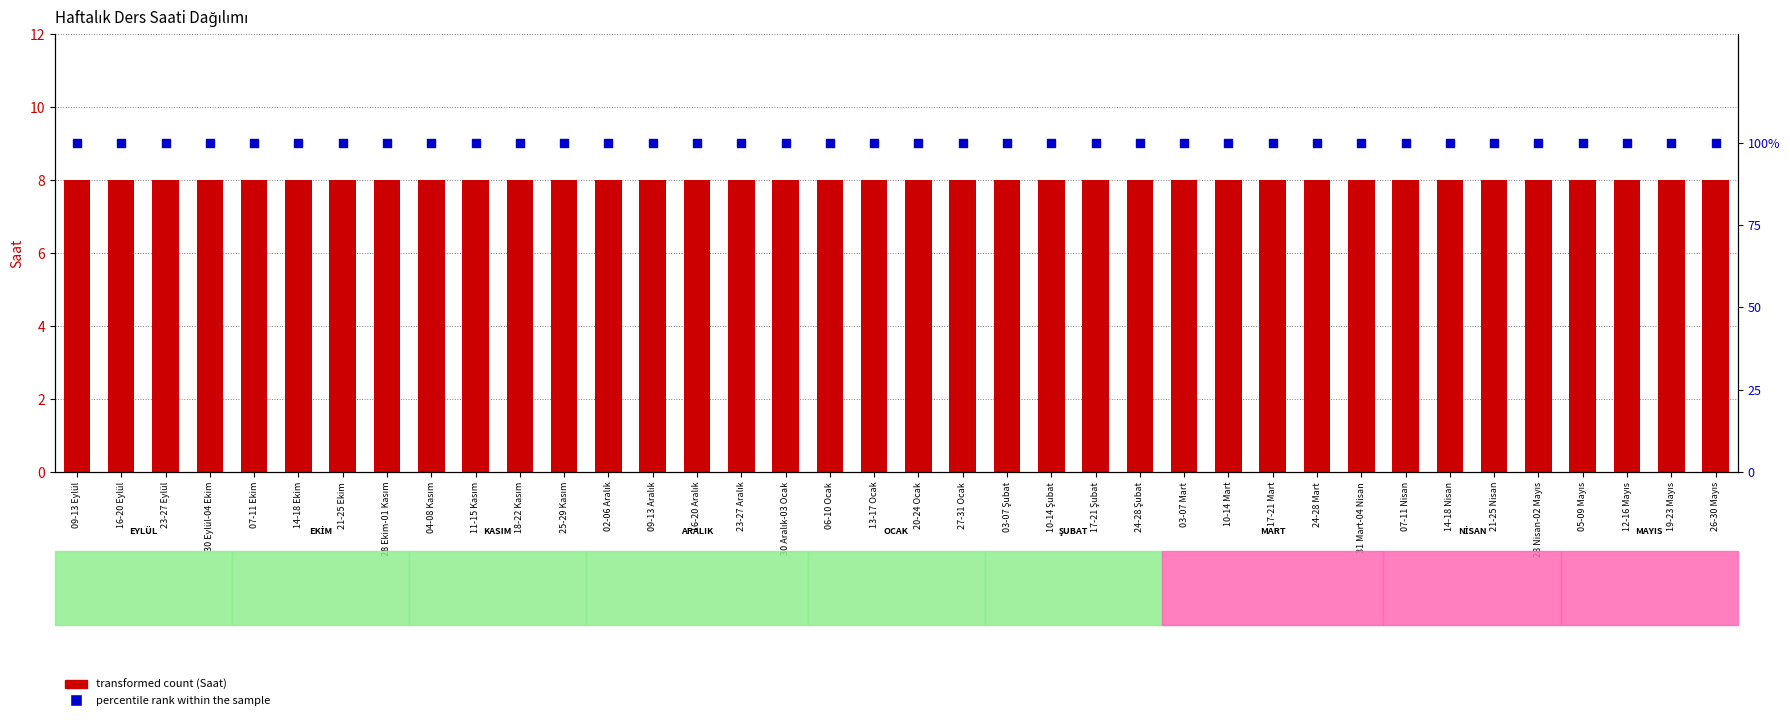

Is the value of percentile rank within the sample at 17-21 Şubat greater than the value of transformed count (Saat) at 25-29 Kasım?

Yes